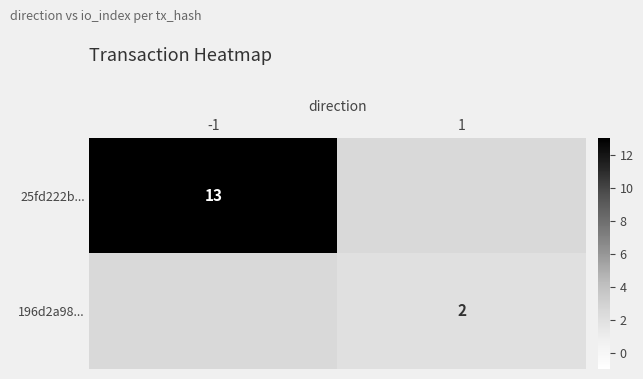

At how many categories does at least one series exceed 5?

1